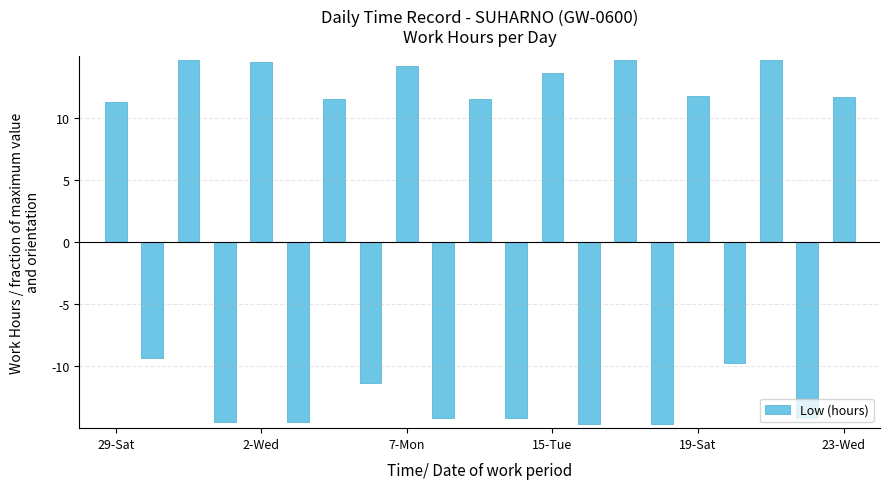

What is the value of the 11th bar from the left?

11.6